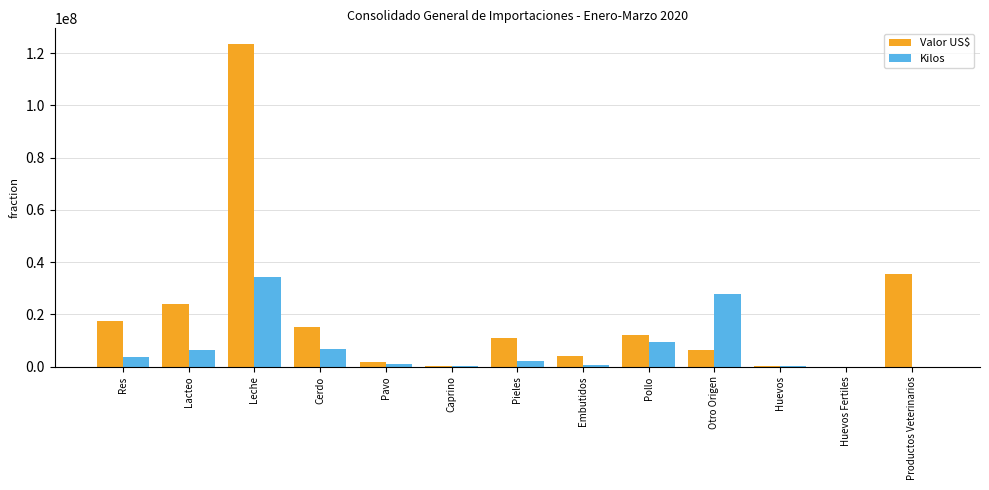

Is it true that Valor US$ equals 1862248.3 at Pavo?

True